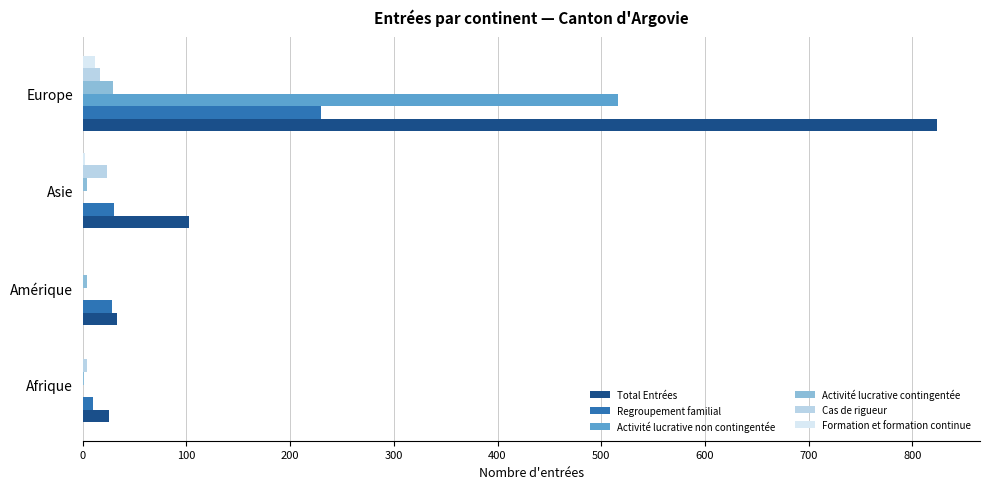

What is the maximum value shown in the chart?

824